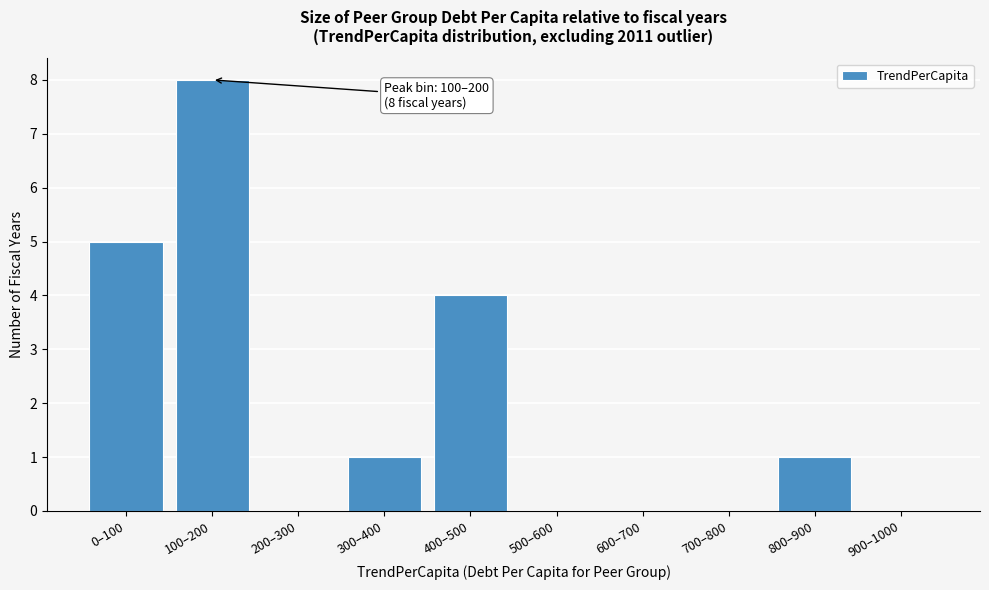

Reading right to left, what are all the values shown in this chart?

900–1000=0	800–900=1	700–800=0	600–700=0	500–600=0	400–500=4	300–400=1	200–300=0	100–200=8	0–100=5